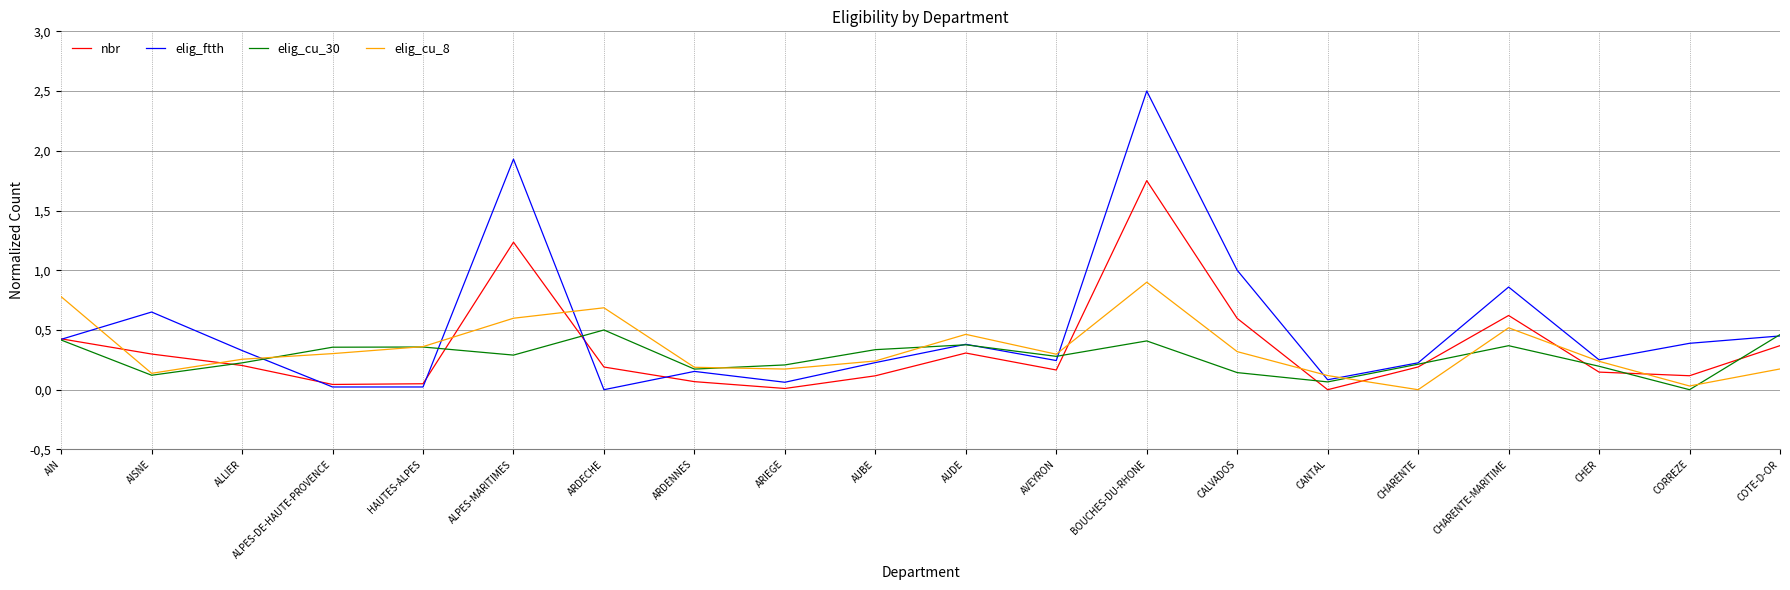

Which has a higher value, COTE-D-OR or AUDE?

COTE-D-OR